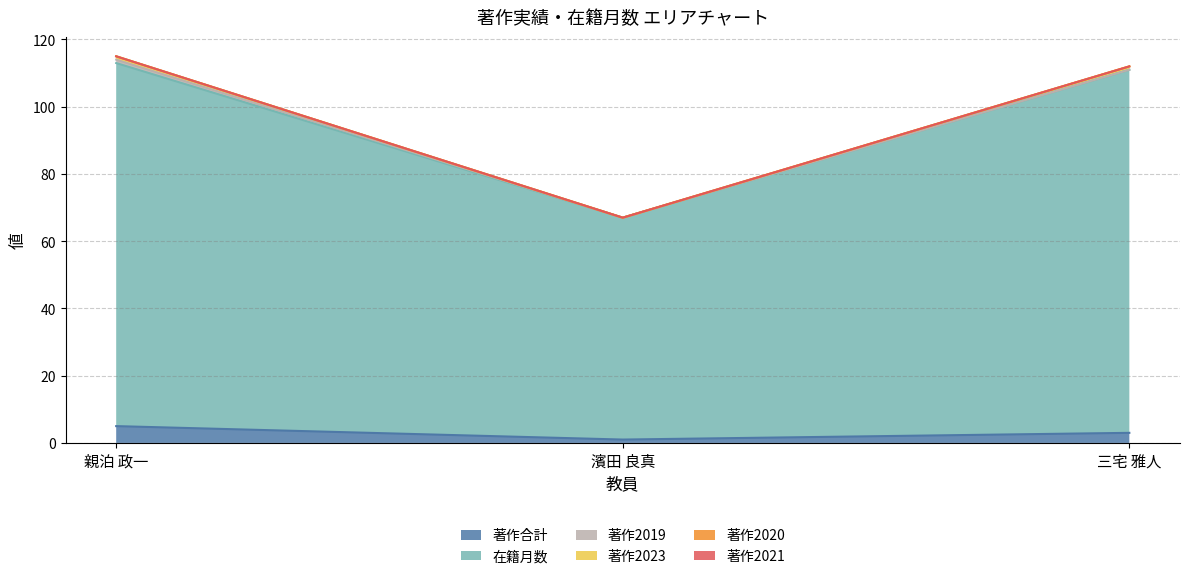

What is the difference between the maximum and second lowest values in the 著作合計 series?

2